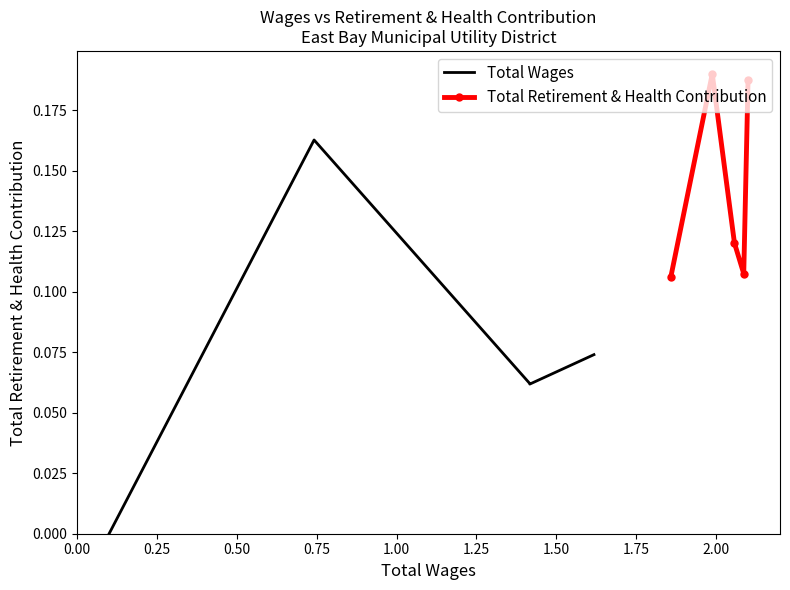

Which series has the largest total across all categories?

Total Retirement & Health Contribution